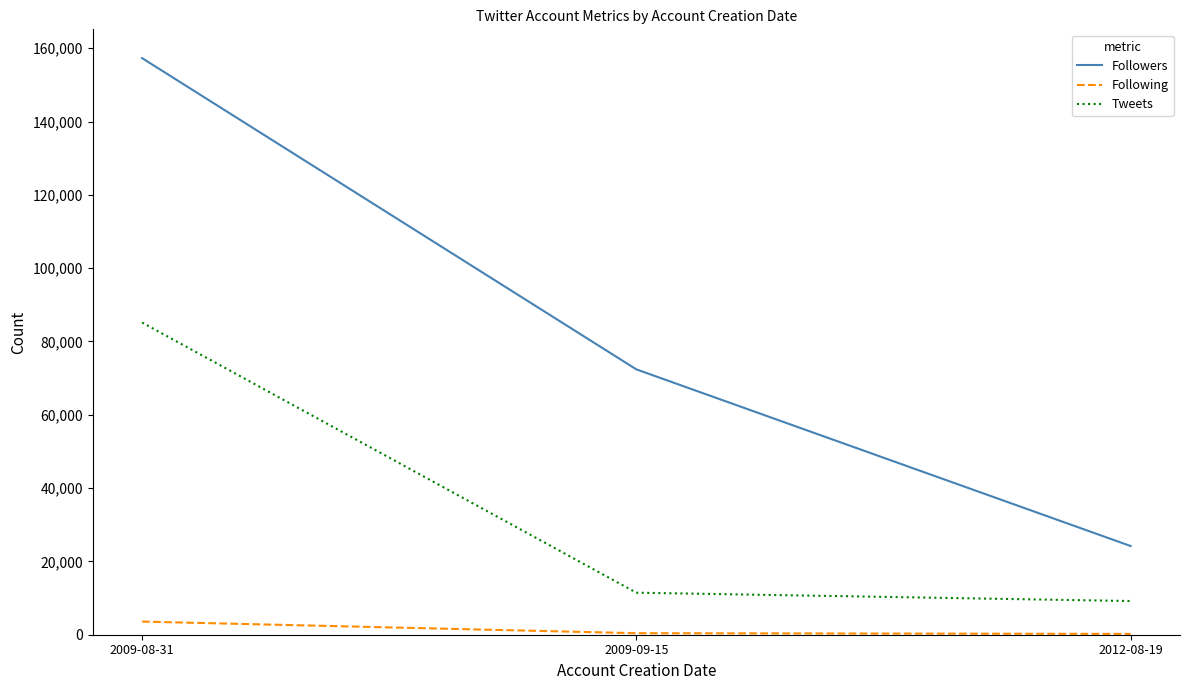

Which category has the highest value in the Tweets series?

2009-08-31